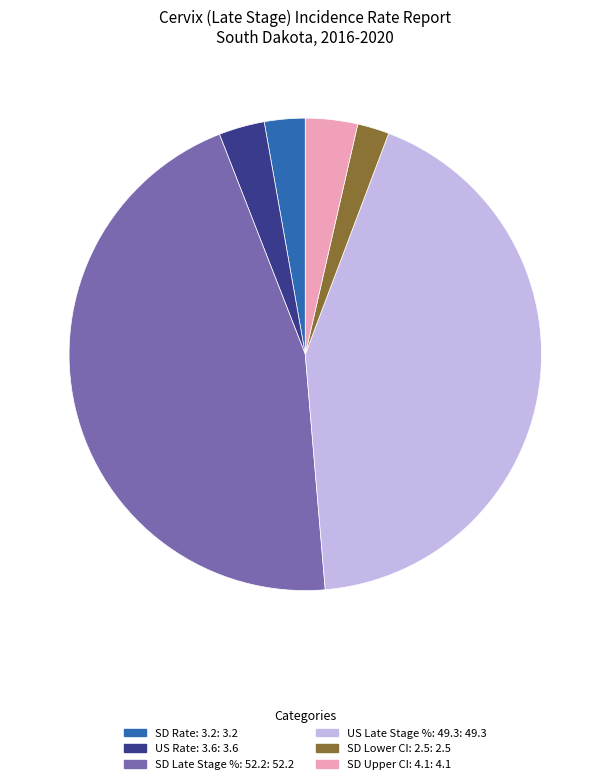

Is there a majority slice in this chart?

No